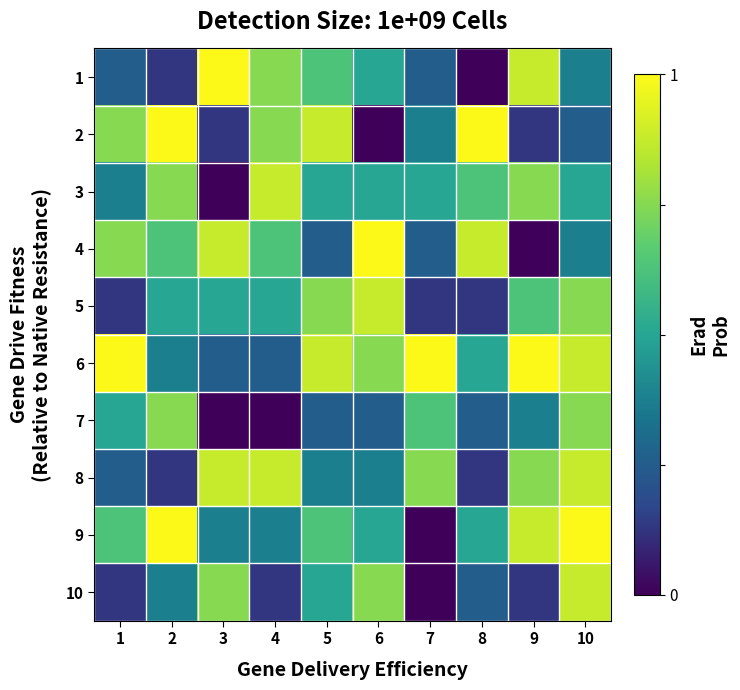

Which has a higher value, 3 or 10?

3